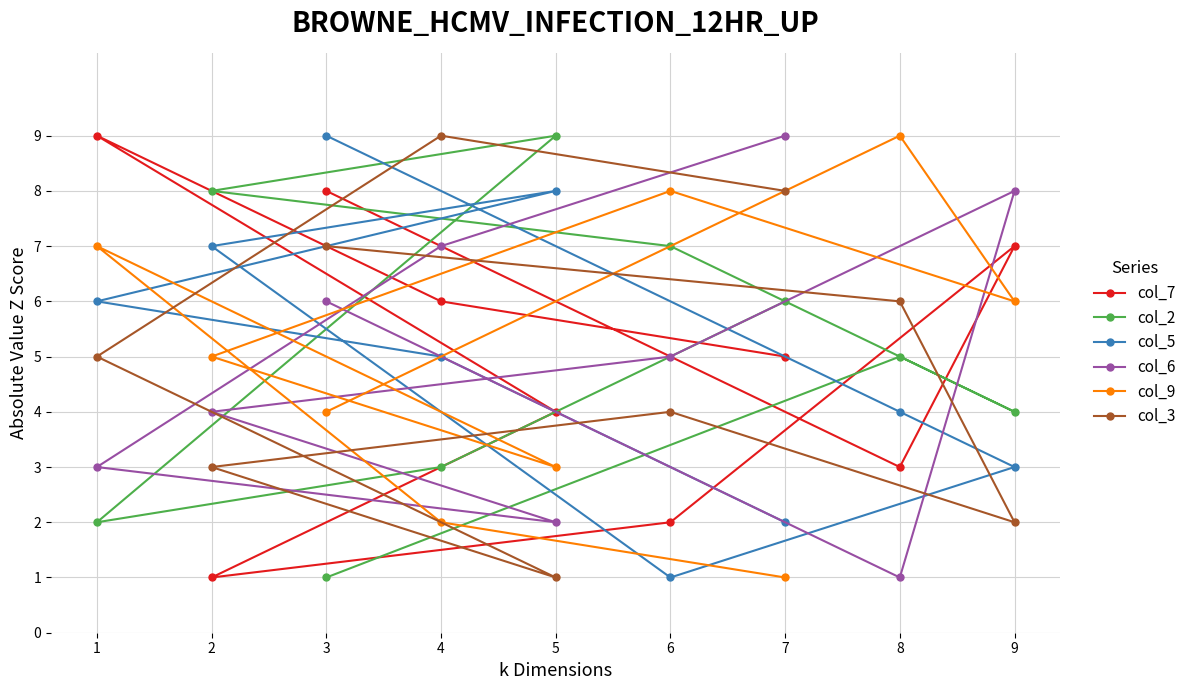

What is the value of the col_2 point at the 3rd from the left?

1